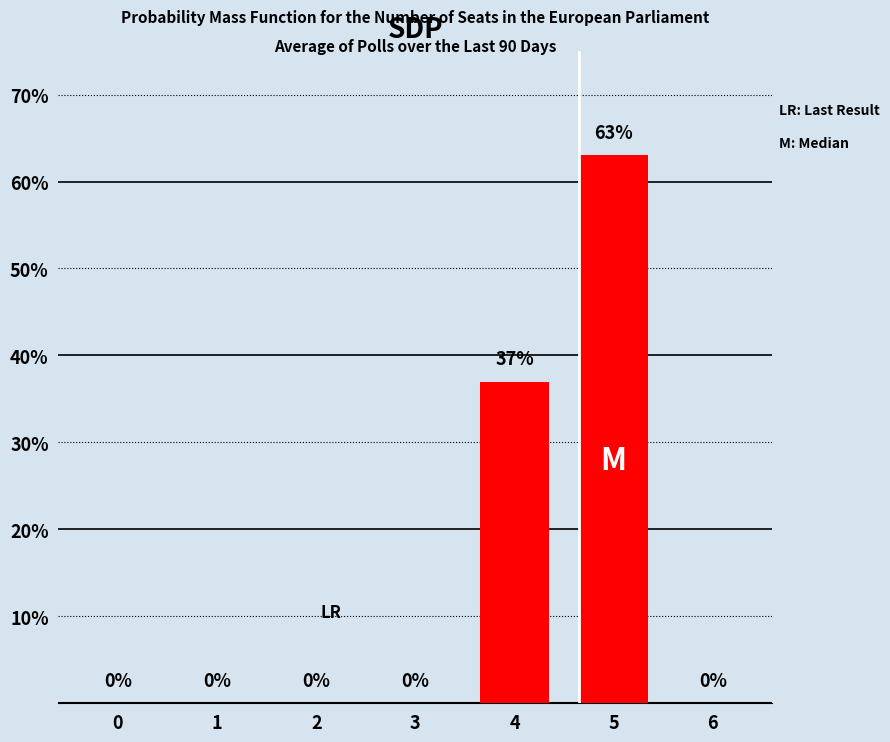

Reading right to left, what are all the values shown in this chart?

0	63	37	0	0	0	0